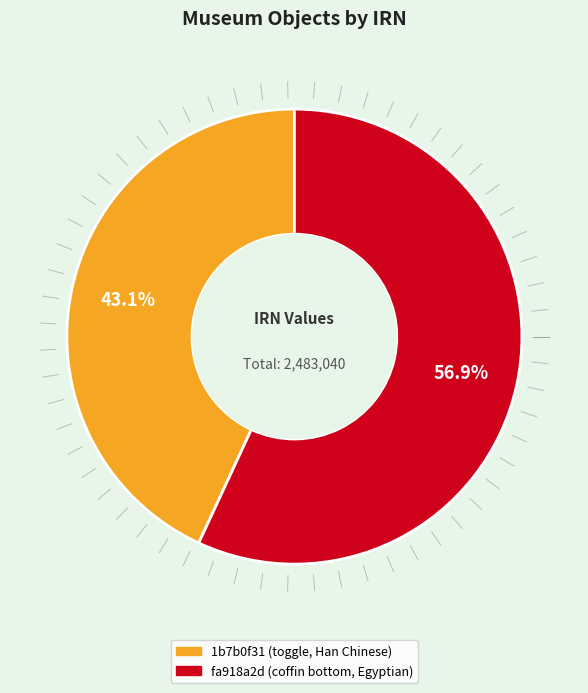

How many segments does this pie chart have?

2